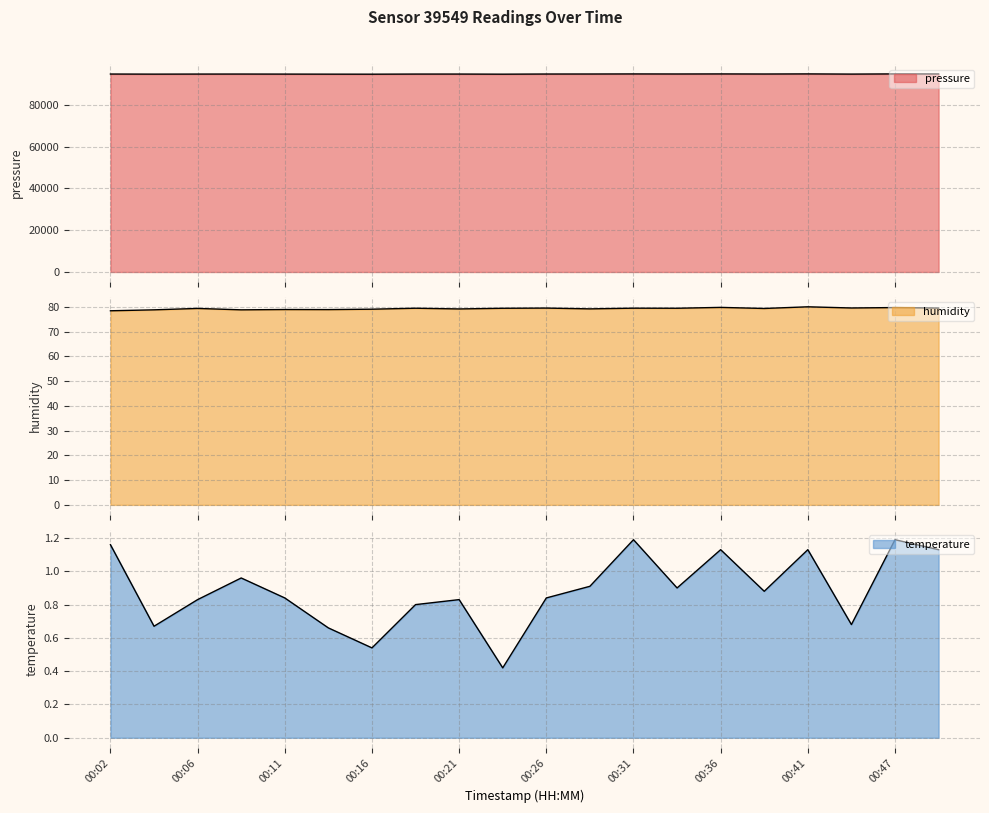

Reading left to right, list all the values displayed in this chart.

pressure: 00:02=94806.6	00:04=94762.8	00:06=94791.7	00:09=94801.7	00:11=94779.4	00:14=94754.1	00:16=94737.9	00:19=94792.0	00:21=94797.0	00:23=94742.7	00:26=94813.6	00:29=94822.4	00:31=94858.9	00:34=94831.3	00:36=94861.2	00:39=94821.0	00:41=94871.7	00:44=94781.1	00:47=94870.2	00:49=94850.7
humidity: 00:02=78.5	00:04=78.8	00:06=79.4	00:09=78.8	00:11=79.0	00:14=78.9	00:16=79.1	00:19=79.5	00:21=79.2	00:23=79.5	00:26=79.5	00:29=79.2	00:31=79.5	00:34=79.5	00:36=79.8	00:39=79.4	00:41=80.1	00:44=79.6	00:47=79.8	00:49=79.5
temperature: 00:02=1.2	00:04=0.7	00:06=0.8	00:09=1.0	00:11=0.8	00:14=0.7	00:16=0.5	00:19=0.8	00:21=0.8	00:23=0.4	00:26=0.8	00:29=0.9	00:31=1.2	00:34=0.9	00:36=1.1	00:39=0.9	00:41=1.1	00:44=0.7	00:47=1.2	00:49=1.1